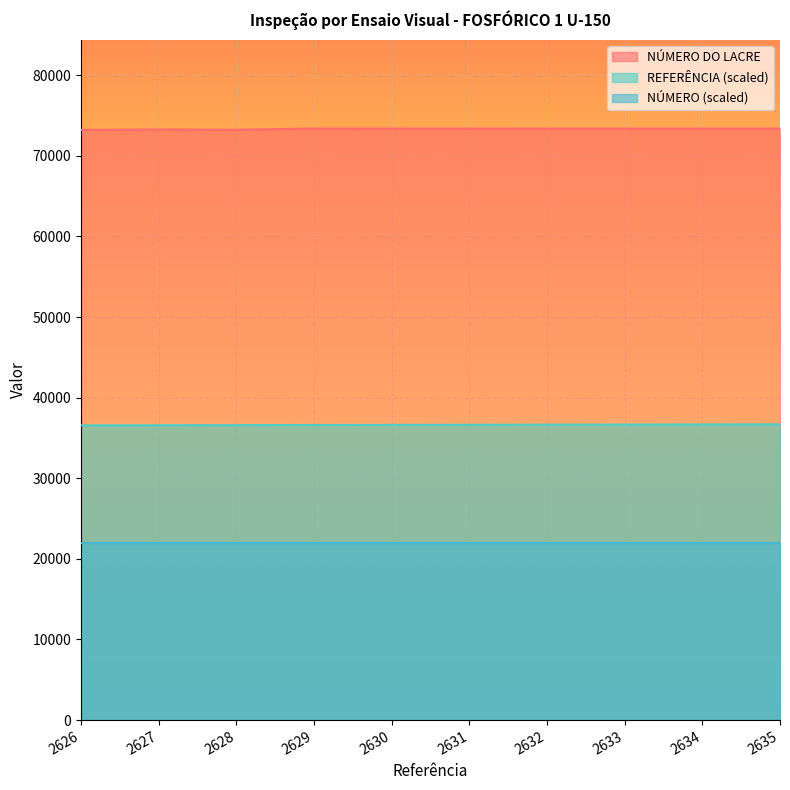

Rank the series by their average value, from lowest to highest.

NÚMERO (scaled), REFERÊNCIA (scaled), NÚMERO DO LACRE